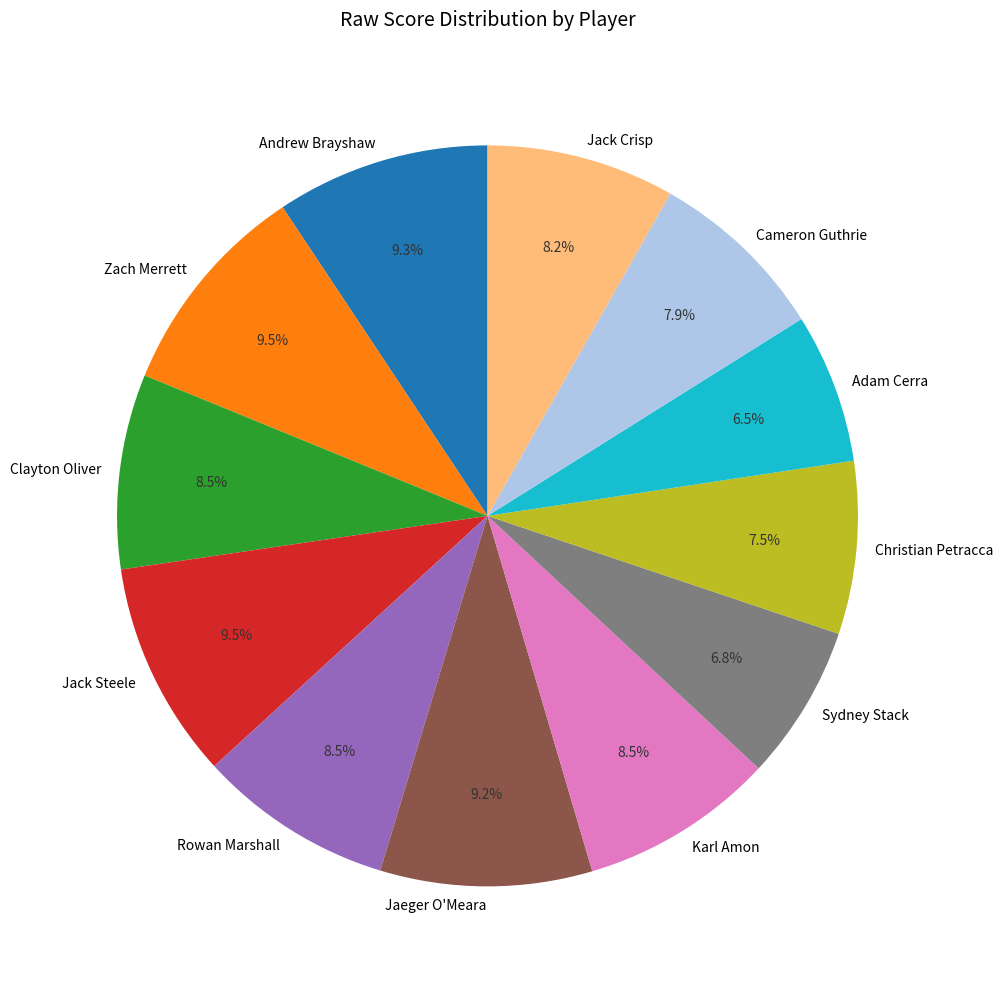

How many slices are in this pie chart?

12